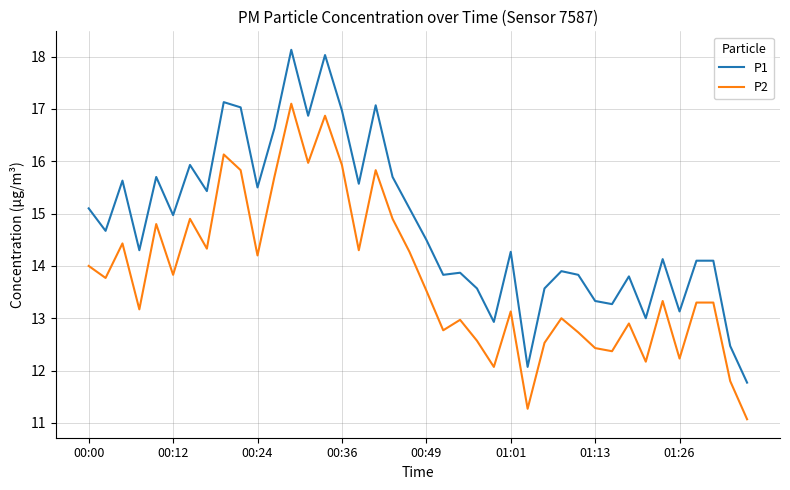

What is the average value of the P2 series?

13.8